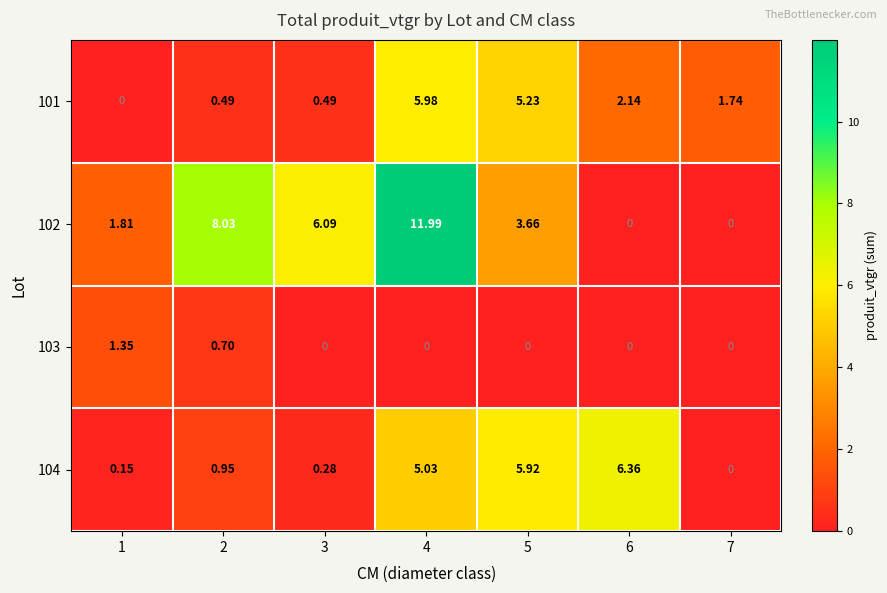

Which series changed the most between 1 and 6?

104